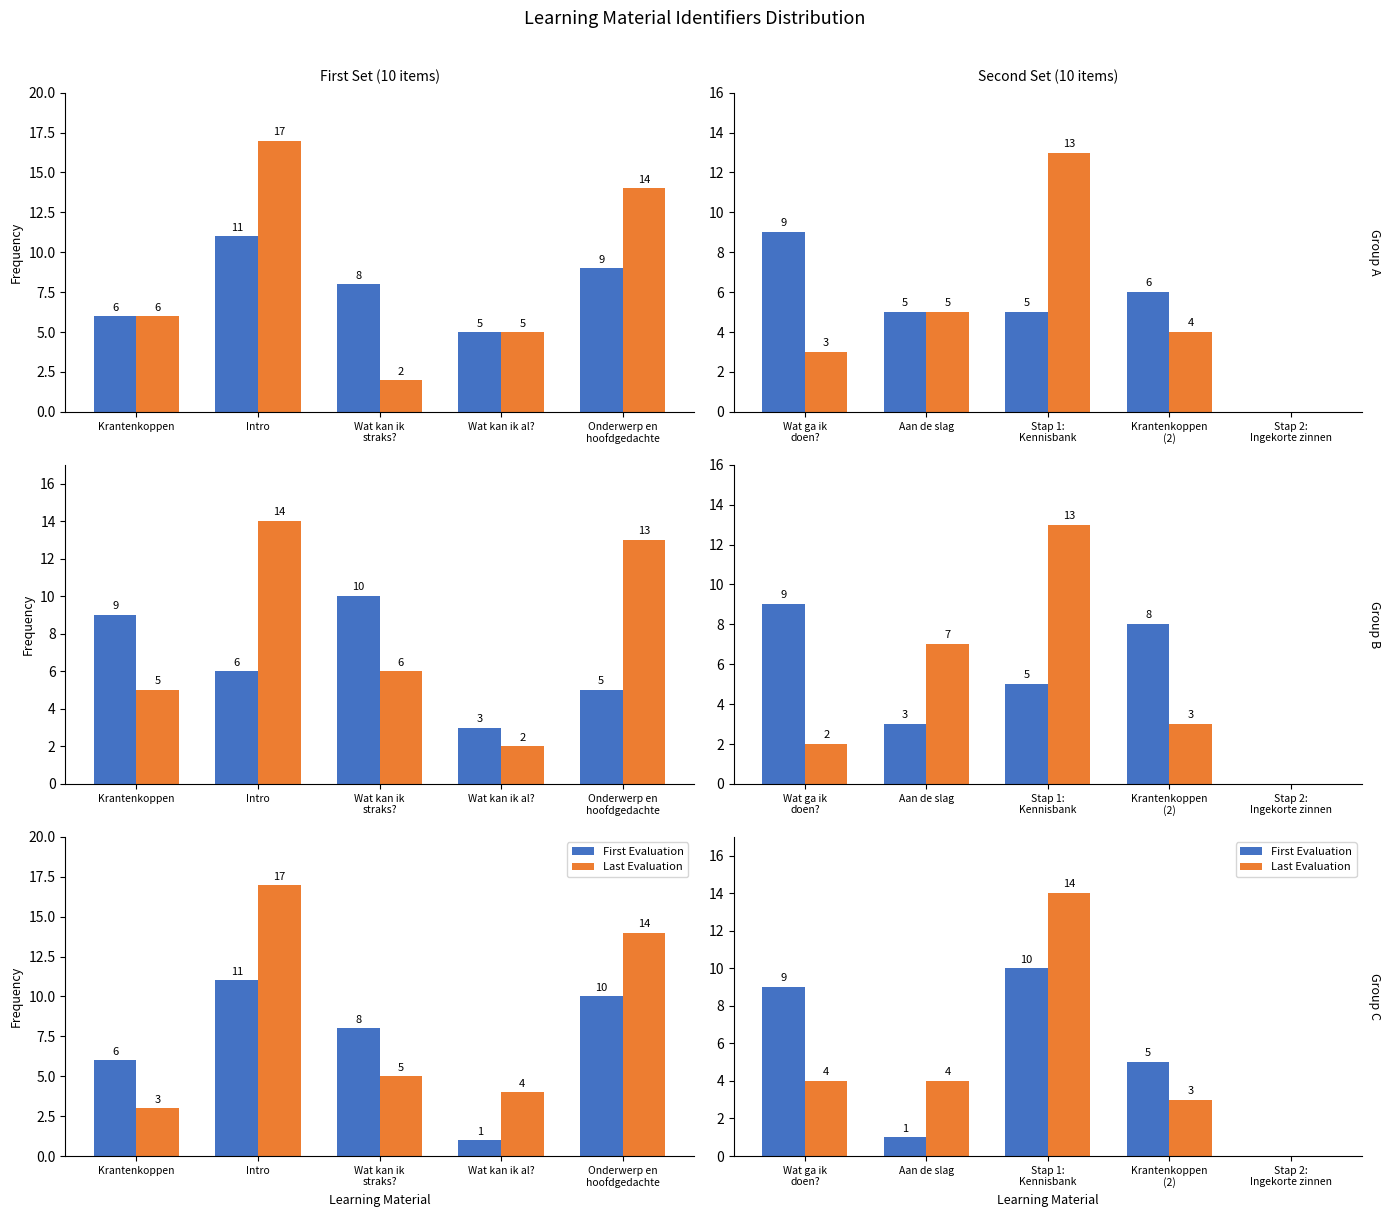

Count the First Evaluation values in the range 1 to 9.

3